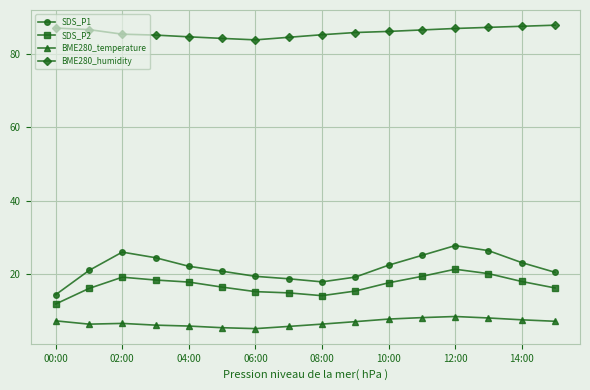

True or false: BME280_temperature has more than 0 points higher than both neighbors.

True